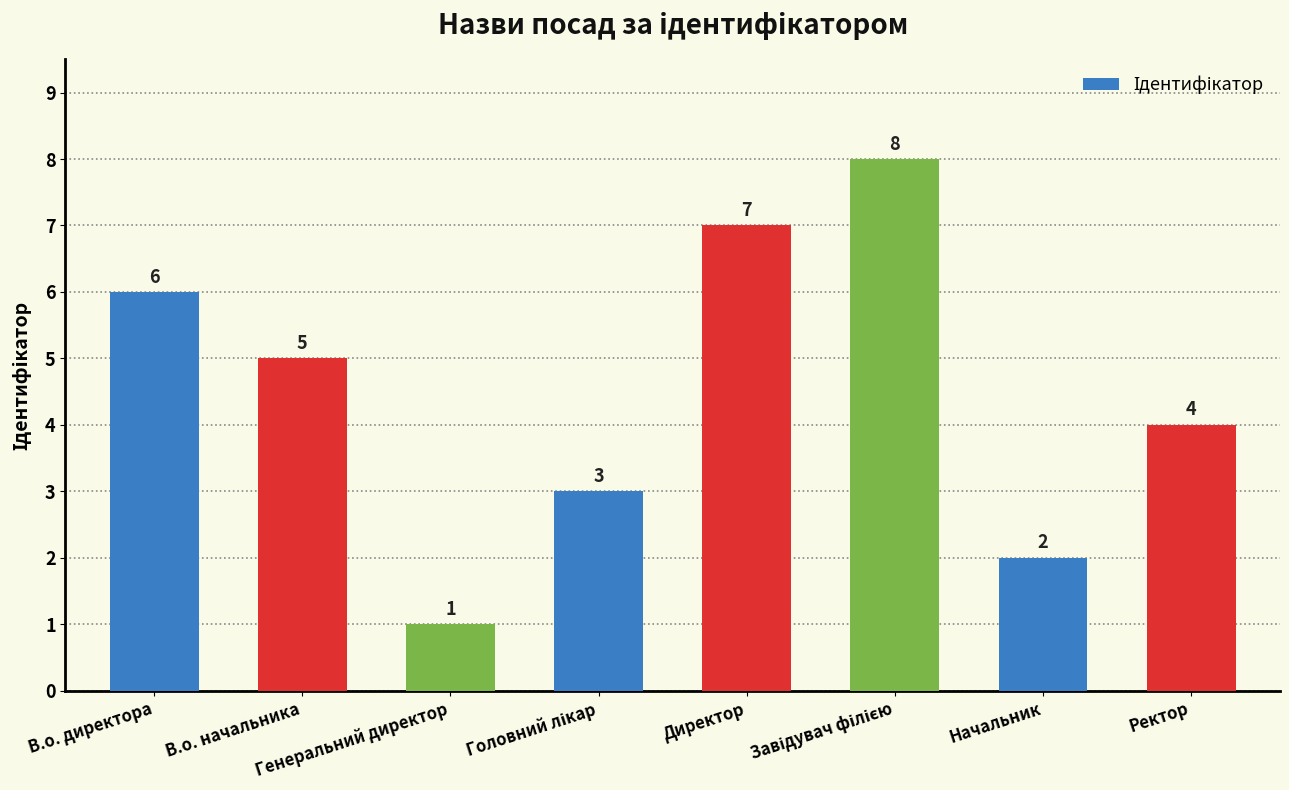

What is the maximum value shown in the chart?

8